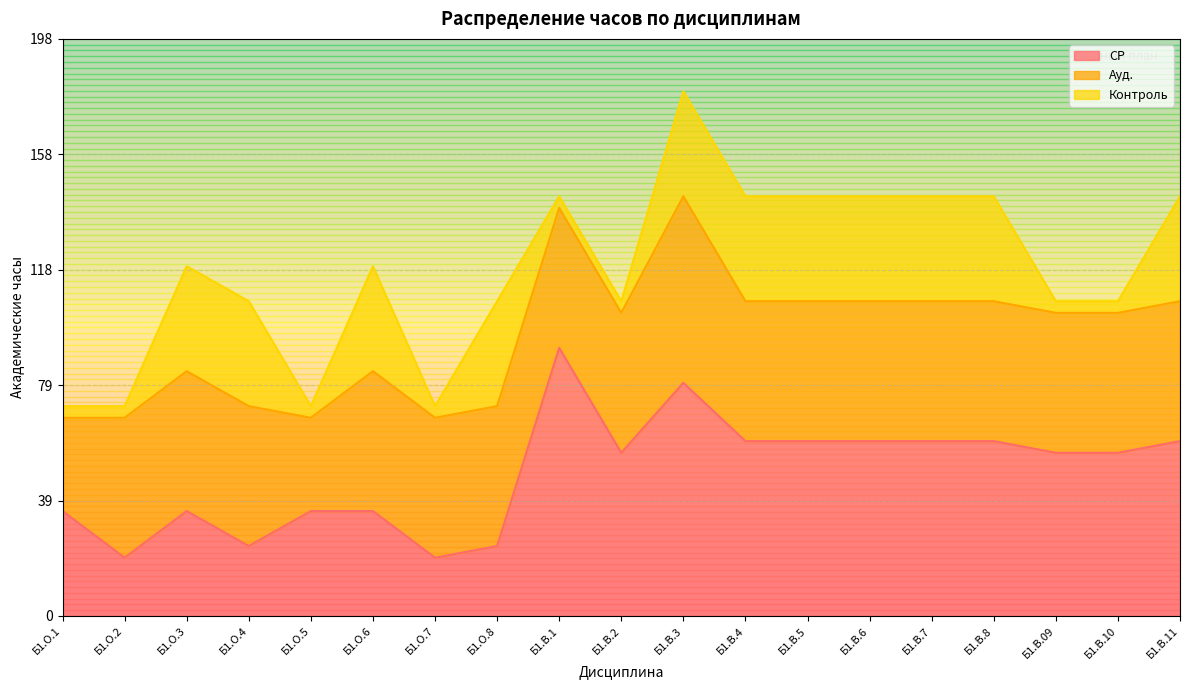

The СР series shows 60 at Б1.В.4. True or false?

True